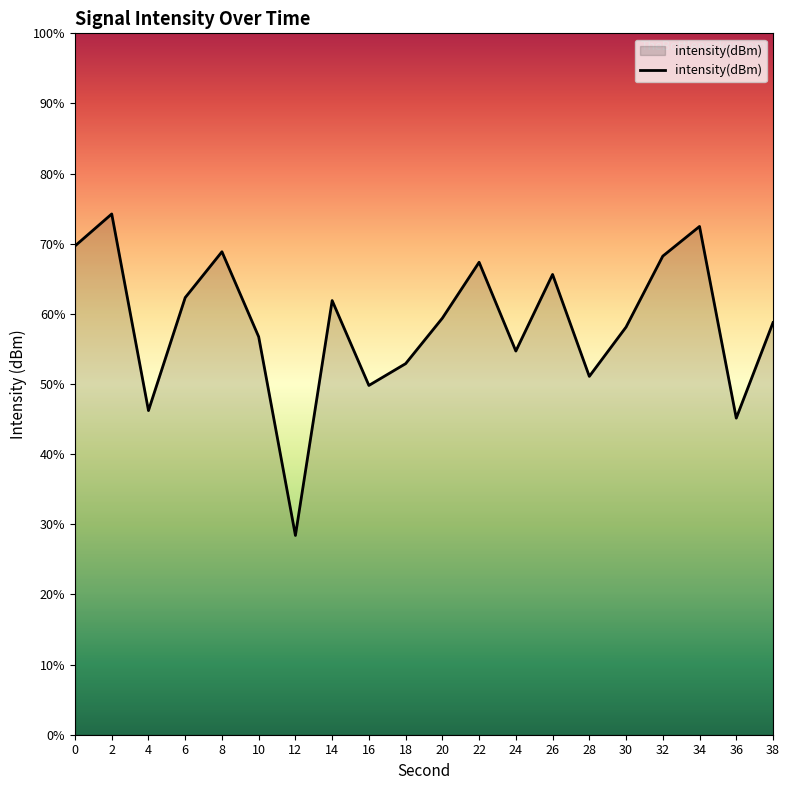

Reading left to right, list all the values displayed in this chart.

0=69.7	2=74.2	4=46.2	6=62.3	8=68.9	10=56.7	12=28.4	14=61.9	16=49.8	18=52.9	20=59.4	22=67.4	24=54.7	26=65.6	28=51.1	30=58.1	32=68.2	34=72.5	36=45.1	38=58.8